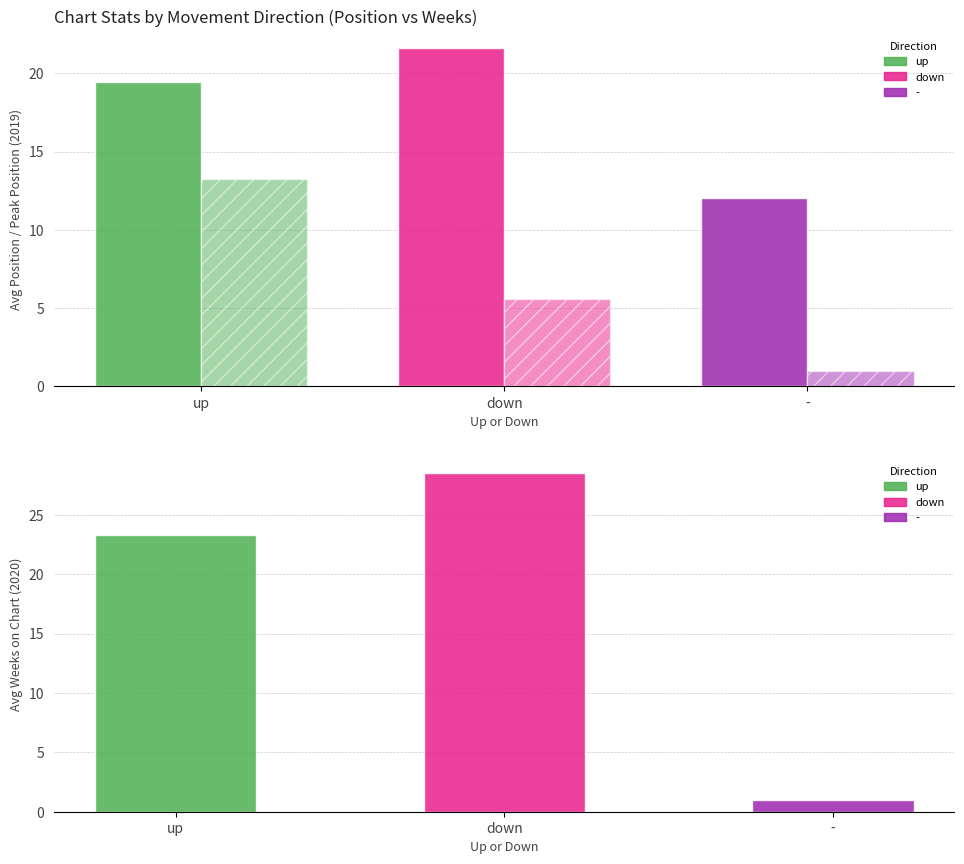

What is the value of the Avg Position bar at the 2nd from the left?

21.6